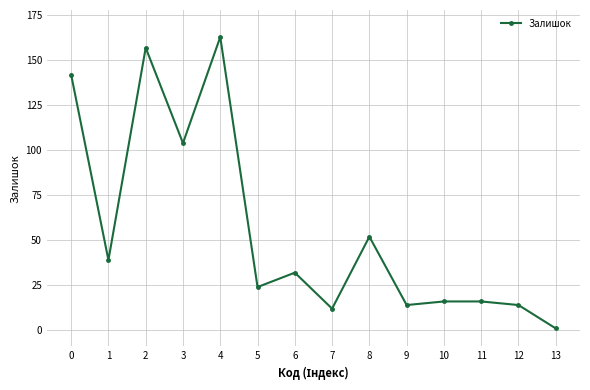

What is the average value?

56